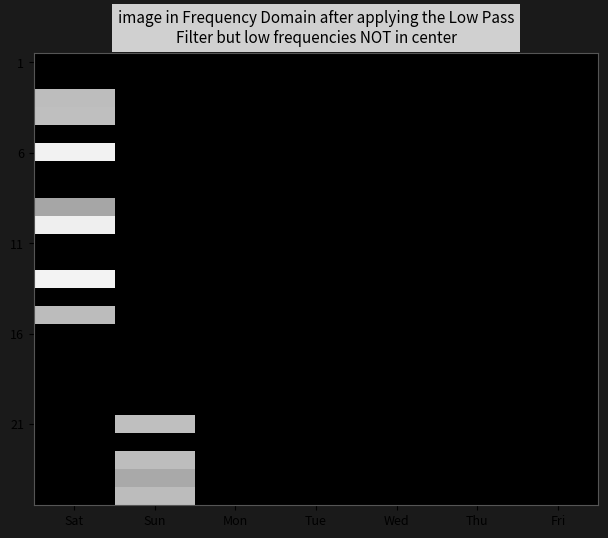

Which has a higher value, Mon or Wed?

Mon